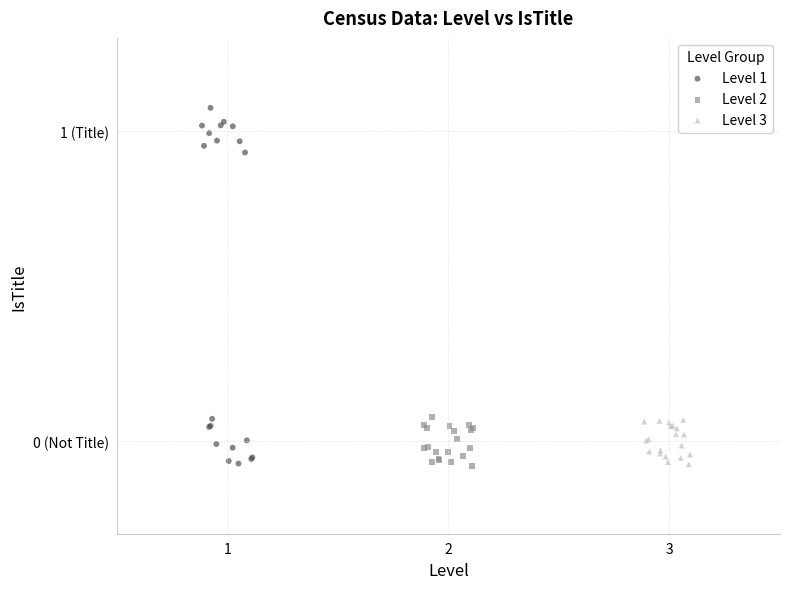

Which series has the largest Y range (max minus min)?

Level 1